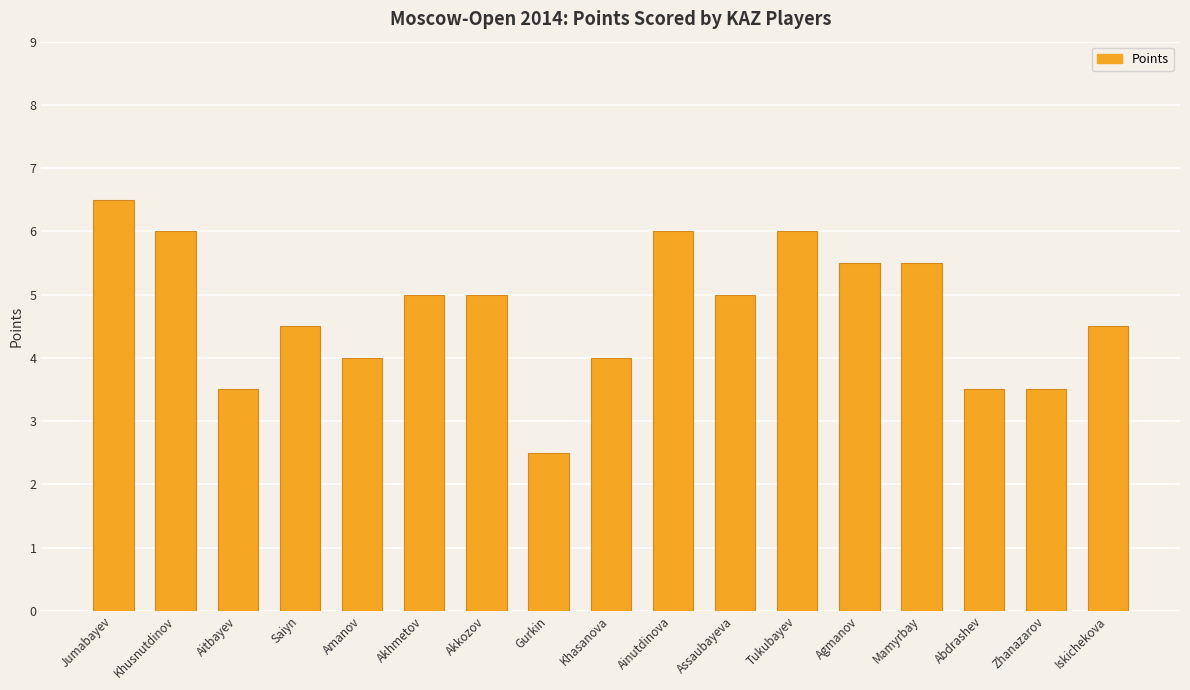

What is the greatest value displayed?

6.5